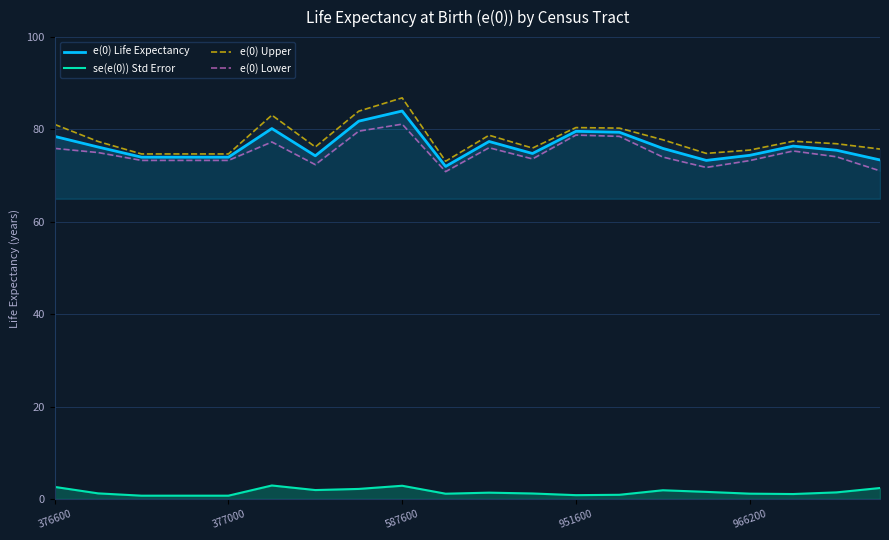

What is the minimum value for e(0) Life Expectancy?

72.0